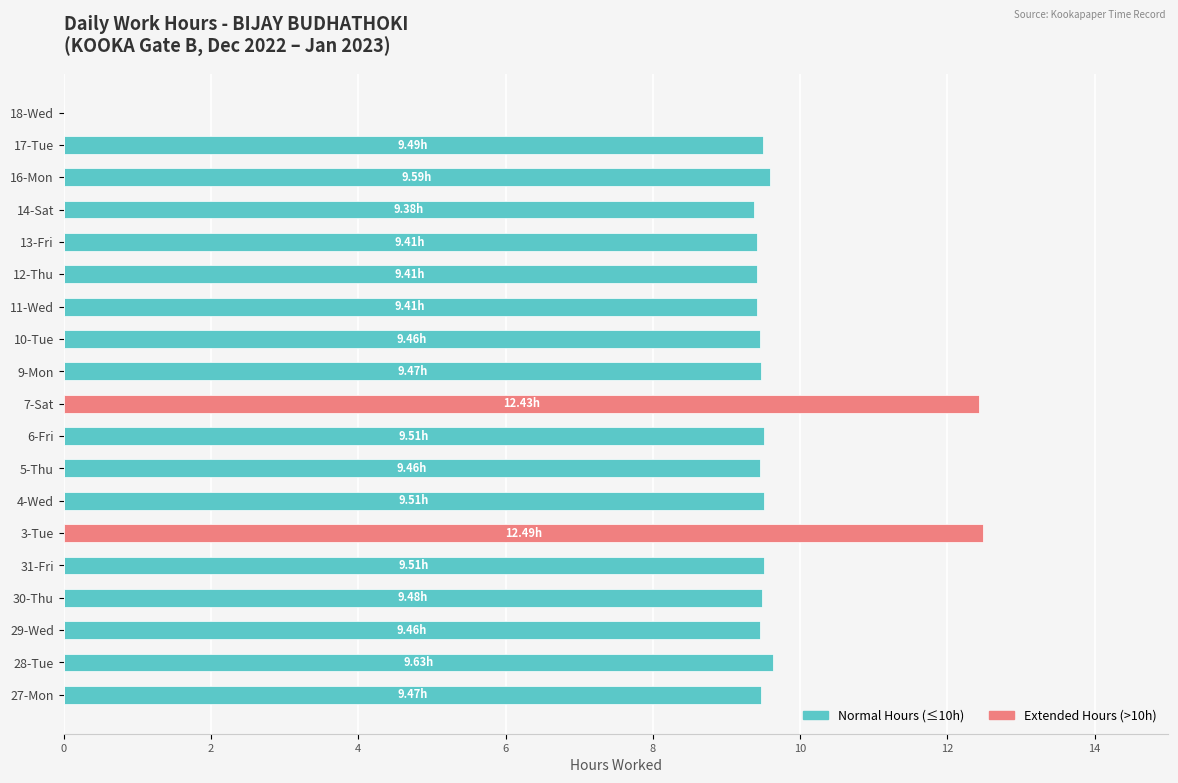

The value of Normal Hours (≤10h) at 9-Mon is 9.5. True or false?

True